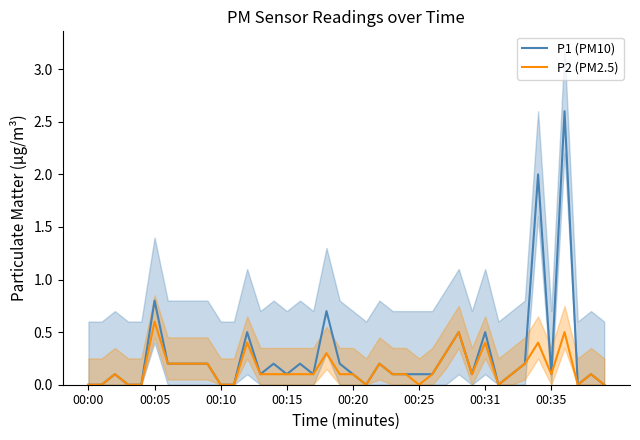

What is the difference between the second highest and minimum values in the P1 (PM10) series?

2.0